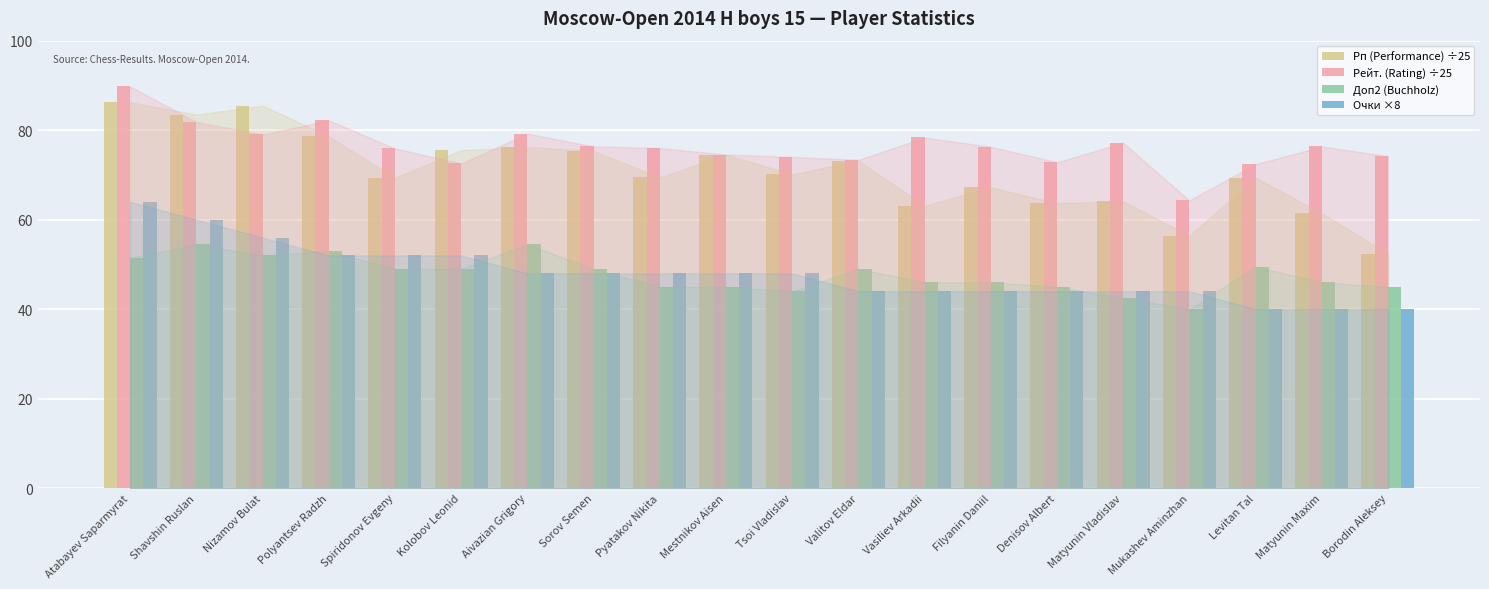

What is the average value of the Рейт. (Rating) ÷25 series?

76.3